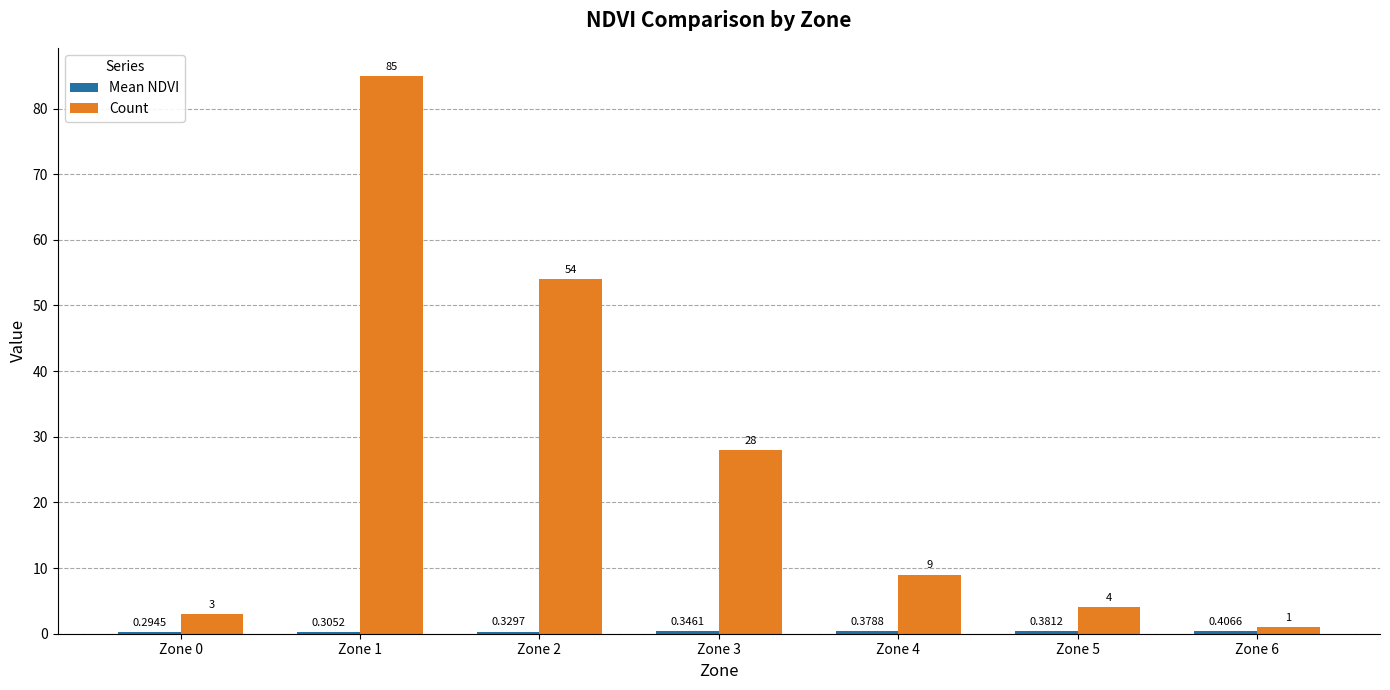

What is the difference between the second highest and minimum values in the Count series?

53.0